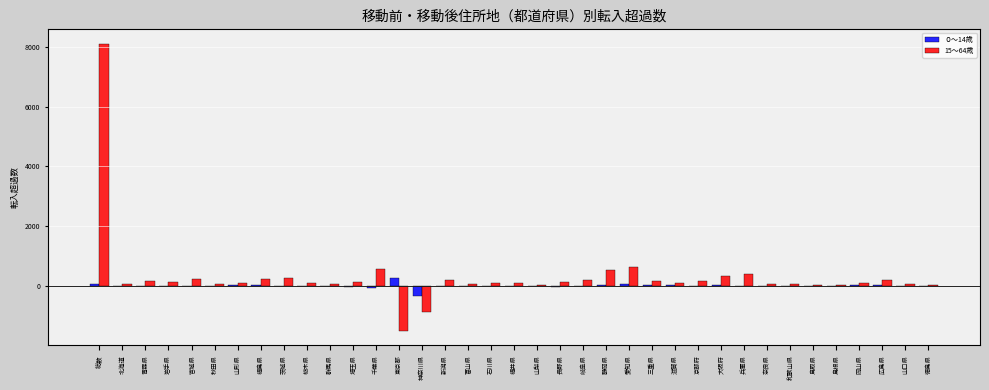

At which label does 15～64歳 reach its peak?

総数